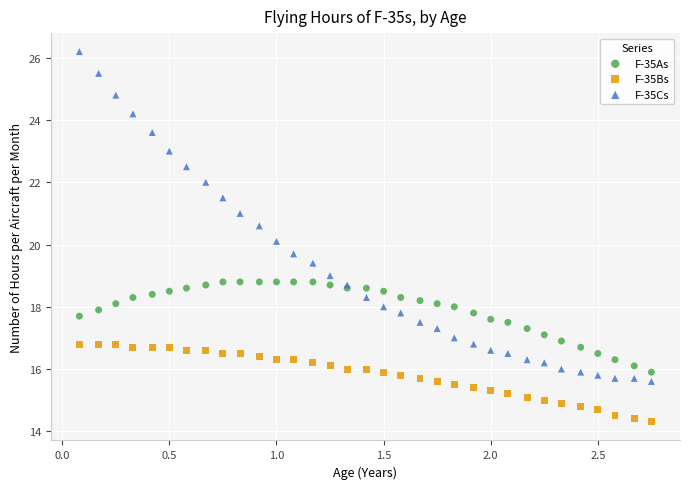

Which series contains the lowest Y value?

F-35Bs